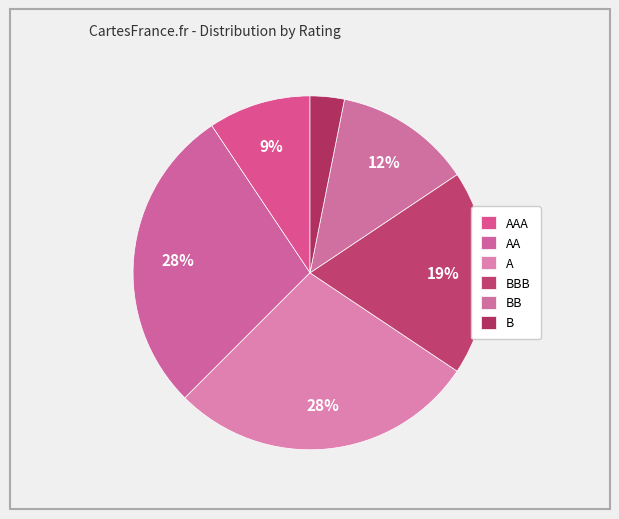

To the nearest percent, what is the difference between the largest and smallest slice percentages?

25%